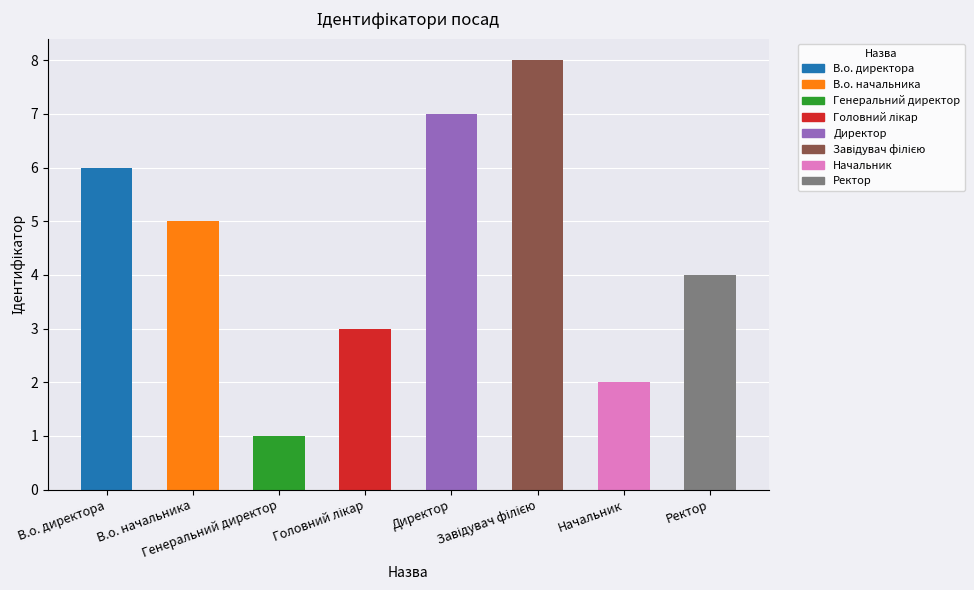

What is the average value?

4